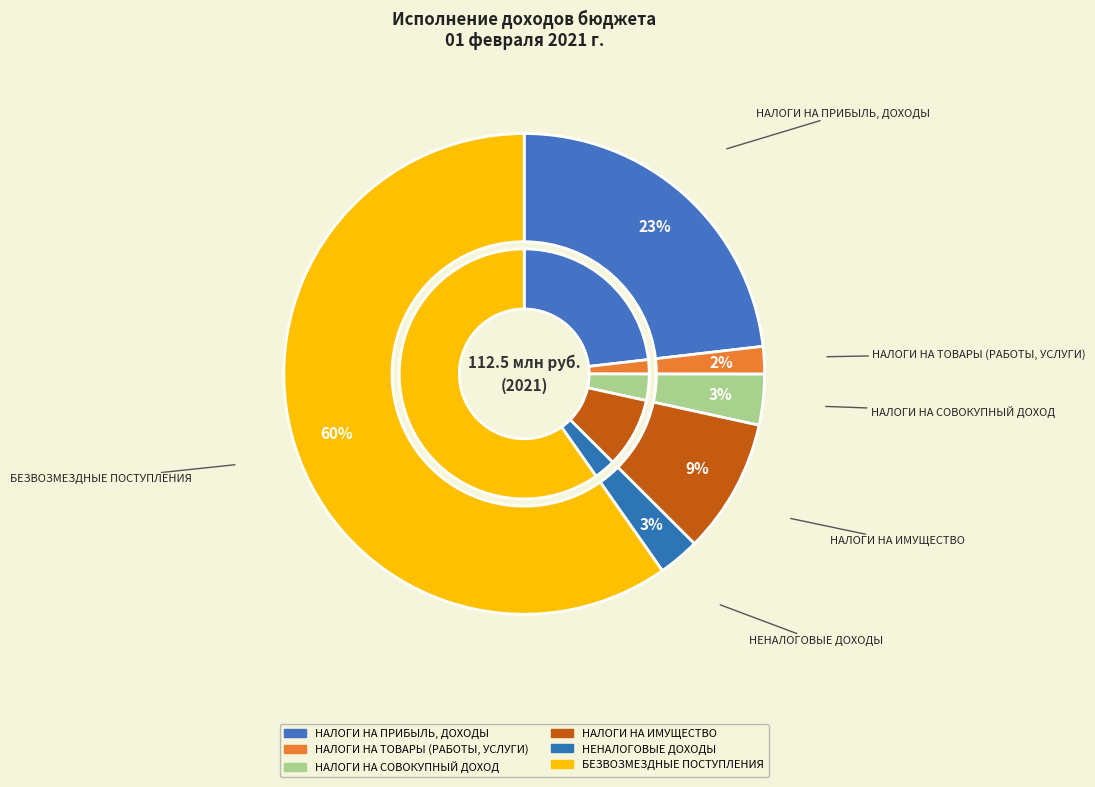

Is it true that НАЛОГИ НА ТОВАРЫ (РАБОТЫ, УСЛУГИ) is 11% of the pie?

False